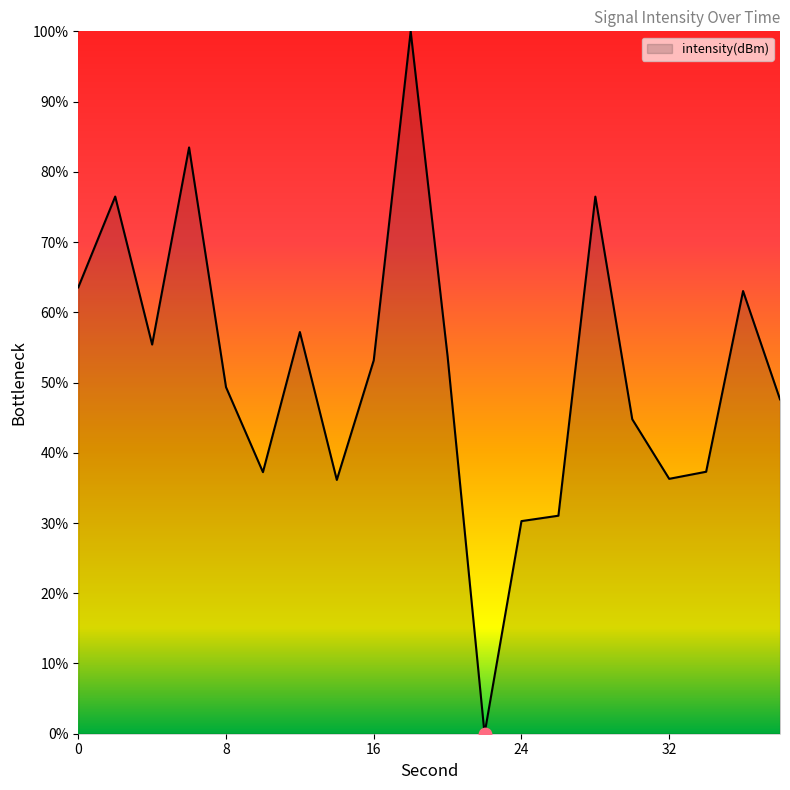

What is the difference between the maximum and minimum values?

100.0